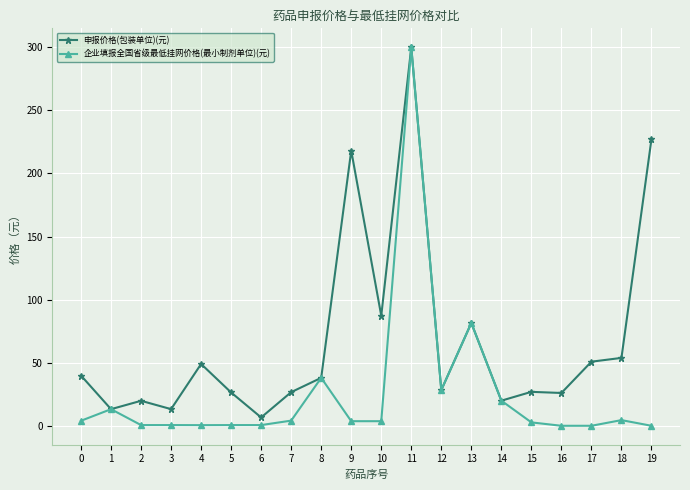

List the series in order of their overall mean, highest first.

申报价格(包装单位)(元), 企业填报全国省级最低挂网价格(最小制剂单位)(元)